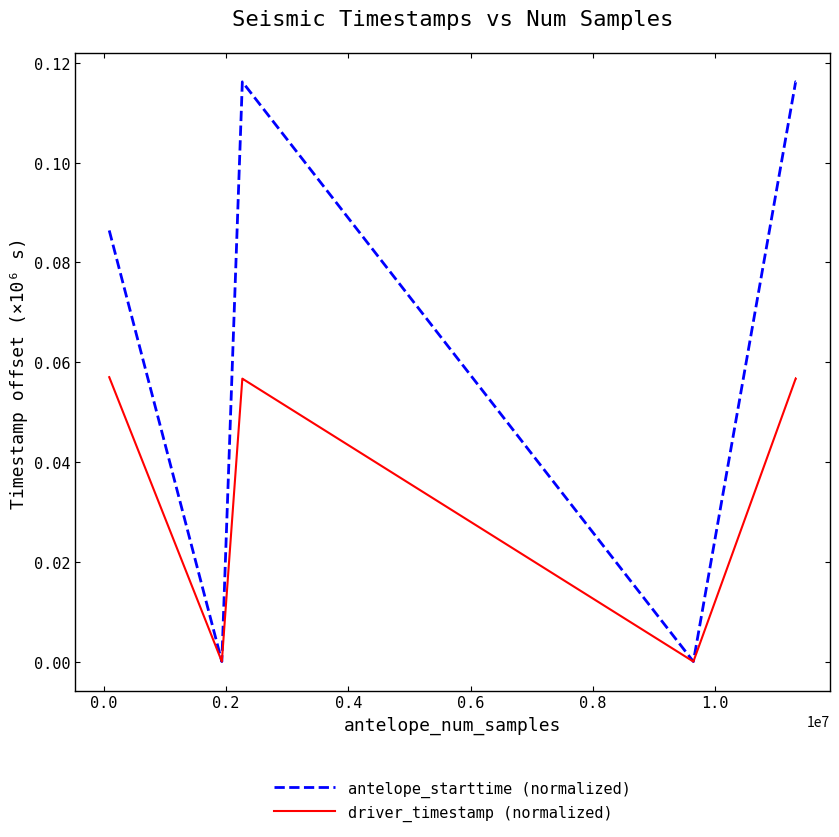

True or false: driver_timestamp (normalized) has more than 1 interior local peaks.

True